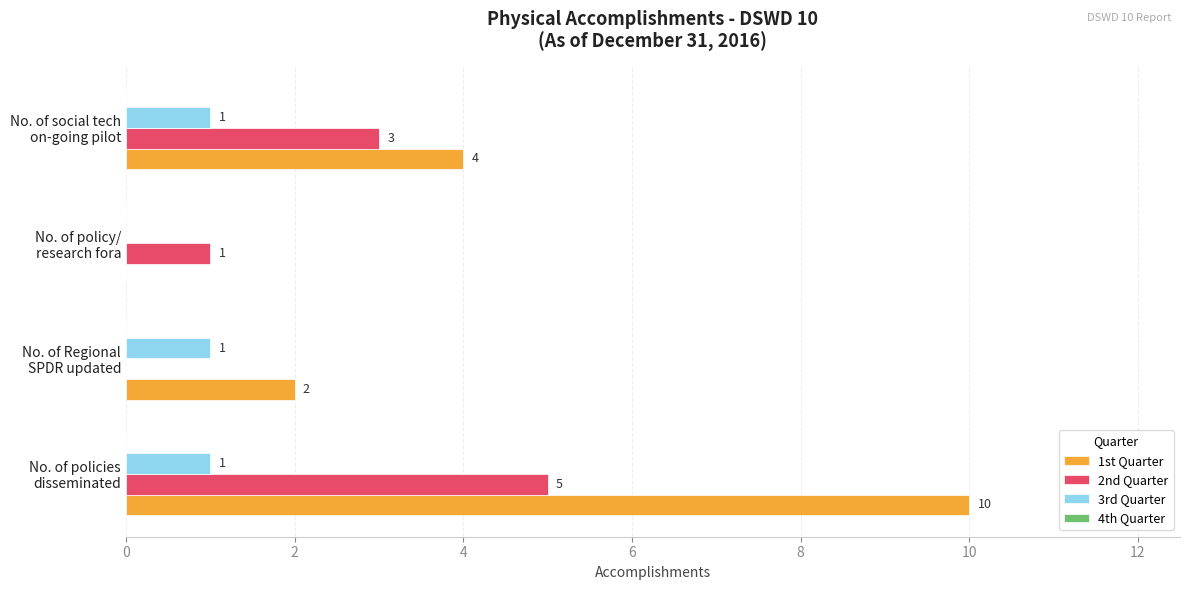

How many data points does each series have?

4